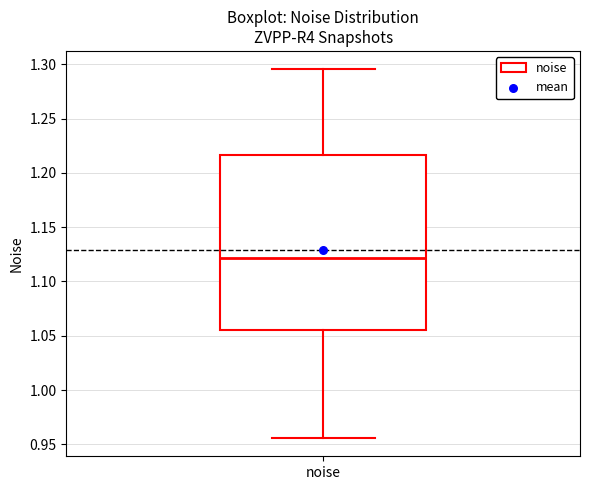

Read this box plot against the y-axis: the position of the median line, the range covered by the box, and the ends of both whiskers. The values are not printed on the chart, so give them approximately, as read against the axis.

median 1.120, box 1.055 to 1.215, whiskers 0.955 to 1.295